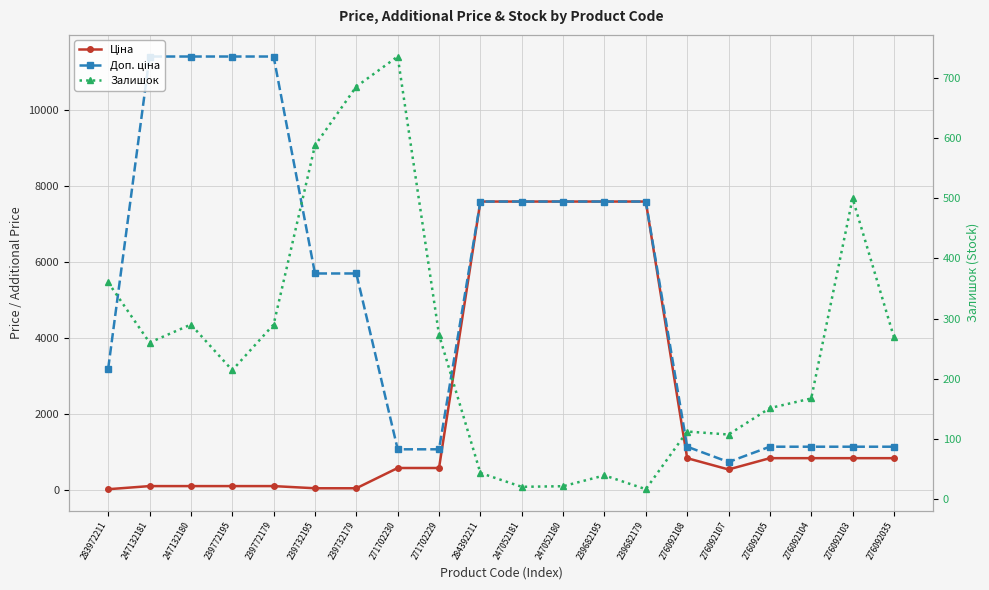

At which label is Залишок closest to 376?

283972211